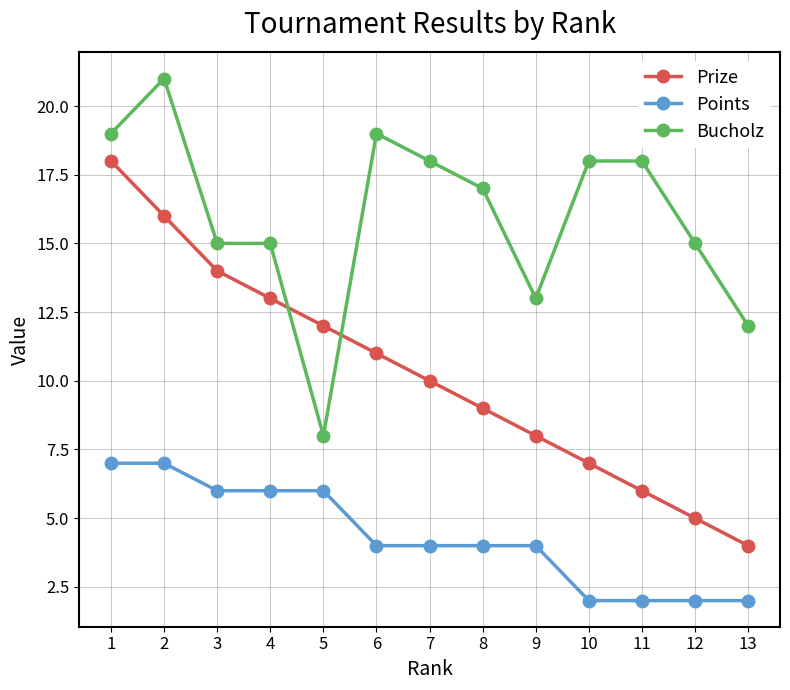

What is the maximum value for Prize?

18